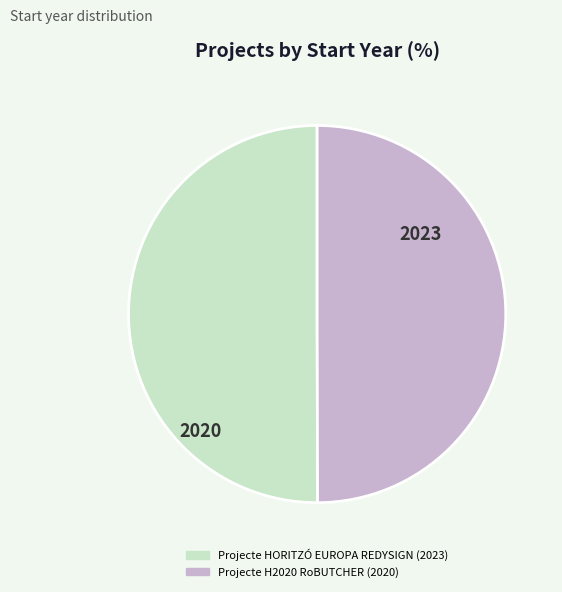

Approximately how many times larger is the value at Projecte HORITZÓ EUROPA REDYSIGN compared to Projecte H2020 RoBUTCHER?

1.0